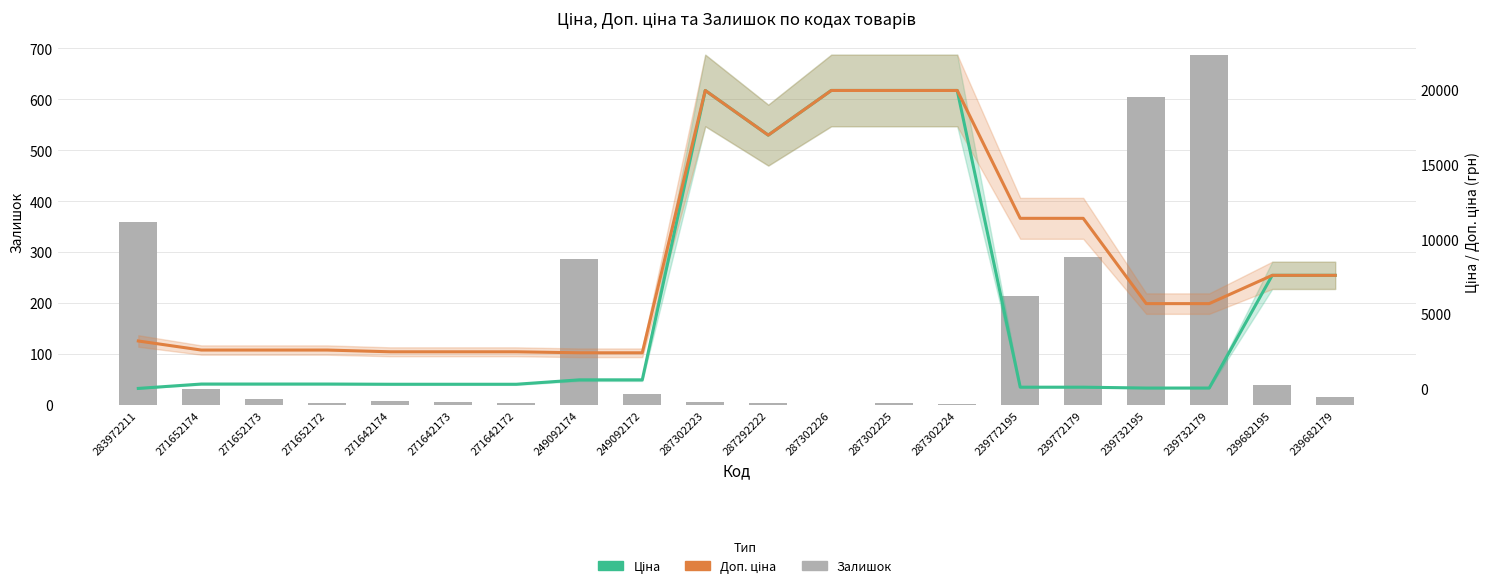

Between 239682179 and 287302226, which is larger?

239682179